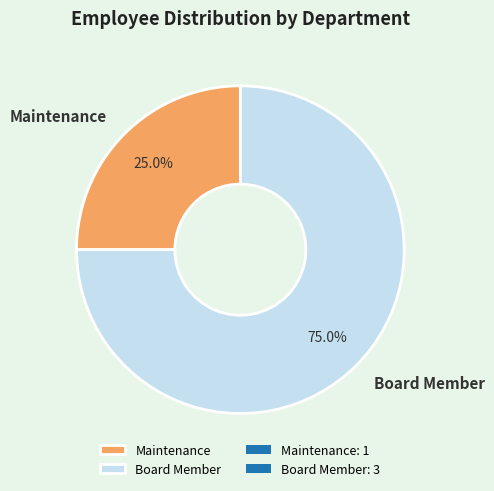

Is there any slice that represents more than half of the pie?

Yes